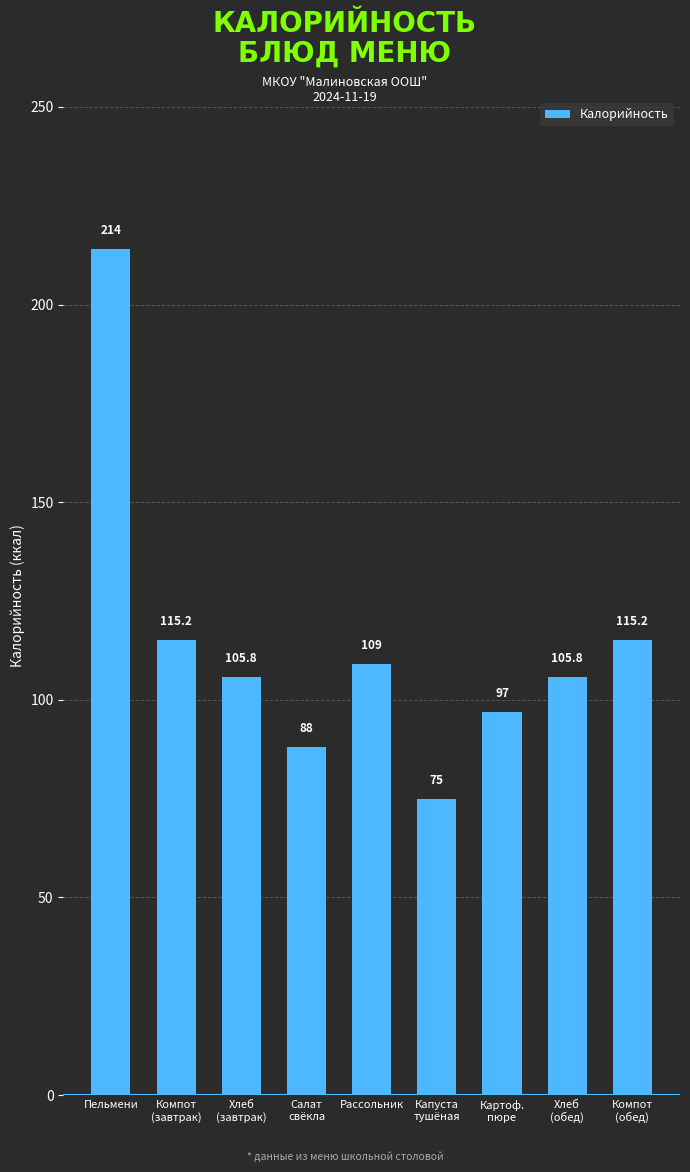

Are the bars grouped side by side (vs. stacked)?

No